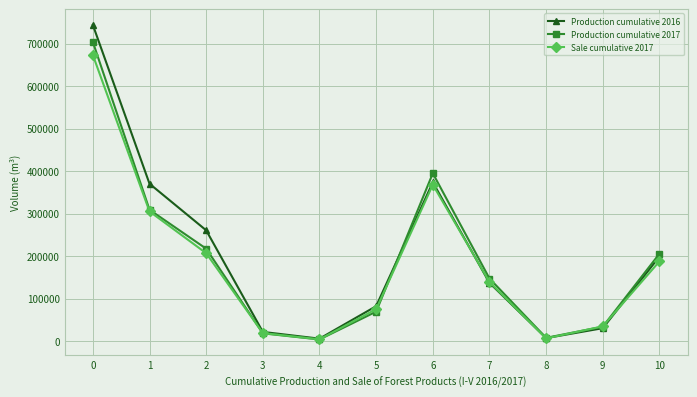

What is the difference between the second highest and minimum values in the Sale cumulative 2017 series?

363936